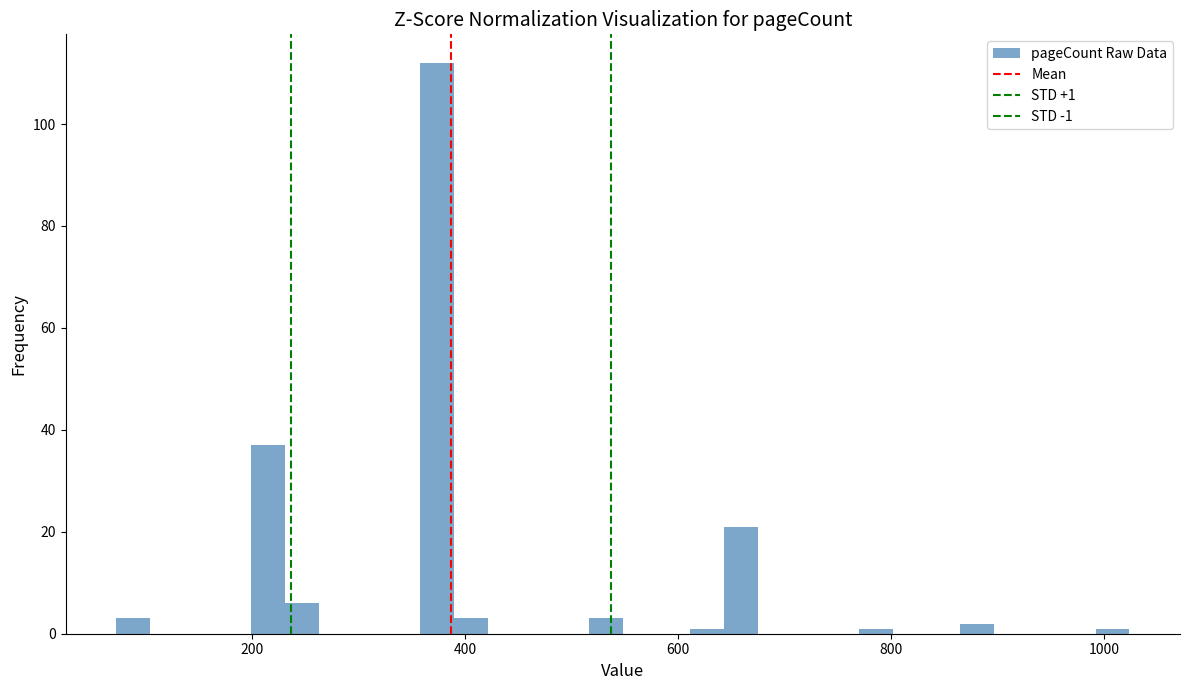

Around what value on the x-axis is the tallest bar? Give the approximate position of its centre, as read against the axis.

380